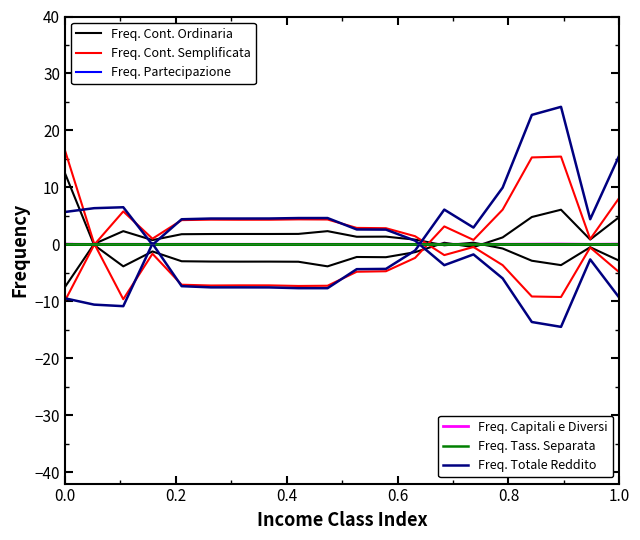

How many times do Freq. Capitali e Diversi and Freq. Tass. Separata cross each other?

9